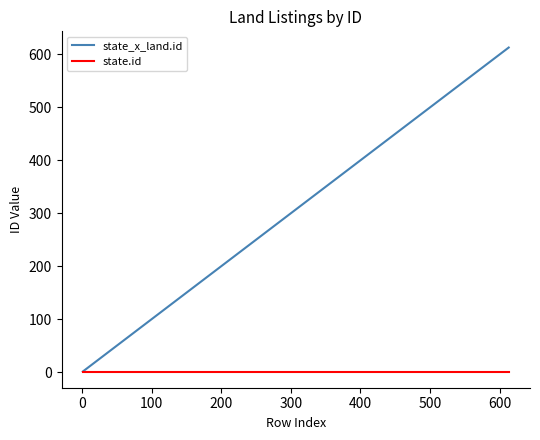

What are all the series names shown in the legend?

state_x_land.id, state.id